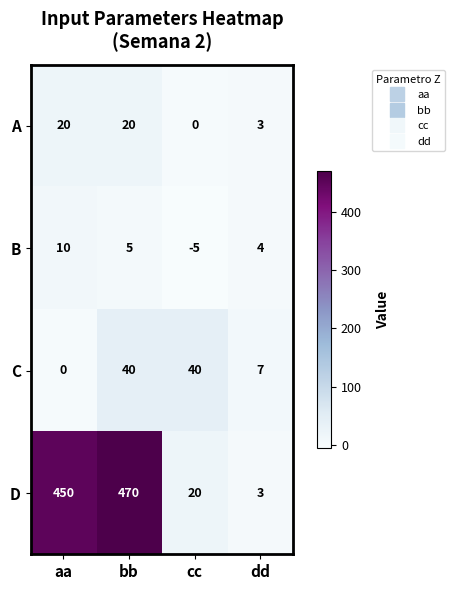

The value of B at aa is 17. True or false?

False